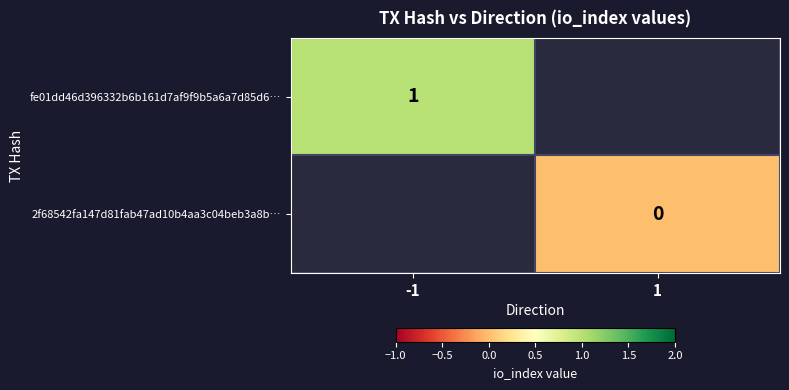

What is the greatest value displayed?

1.0